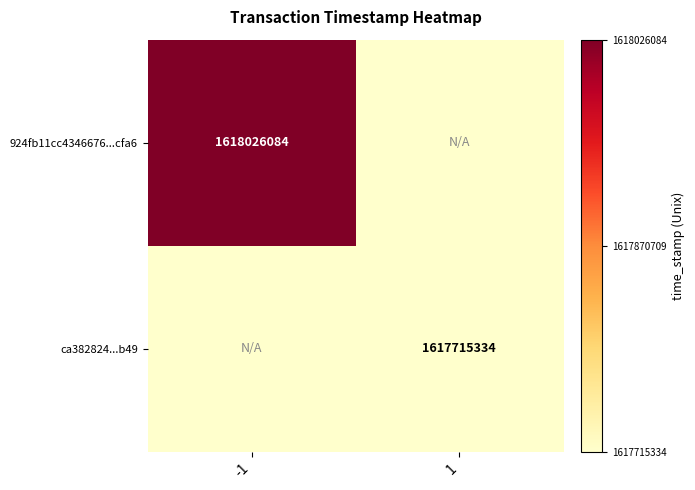

Is it true that ca382824...b49 equals 2734874228 at 1?

False